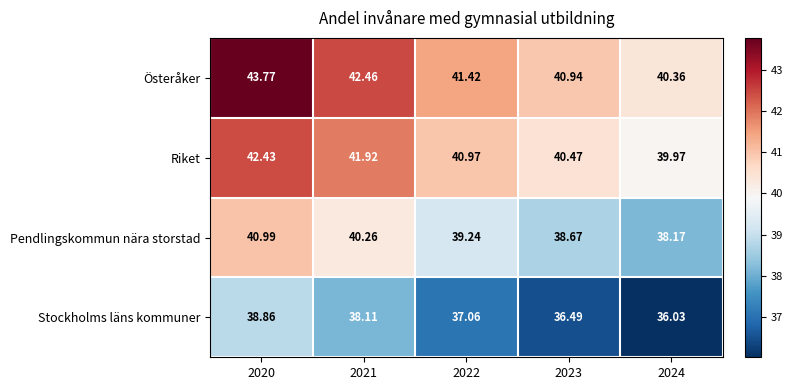

Rank the series by their maximum value, from lowest to highest.

Stockholms läns kommuner, Pendlingskommun nära storstad, Riket, Österåker